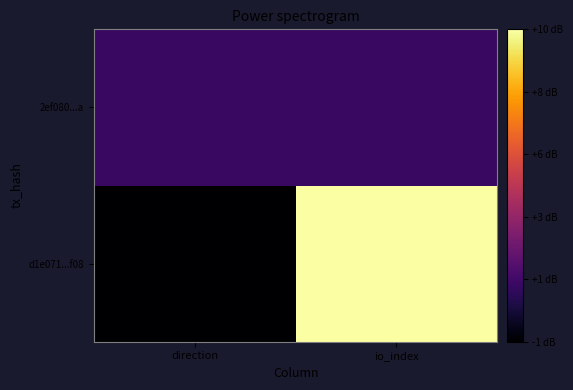

List the series in order of their peak value, lowest first.

2ef080...a, d1e071...f08